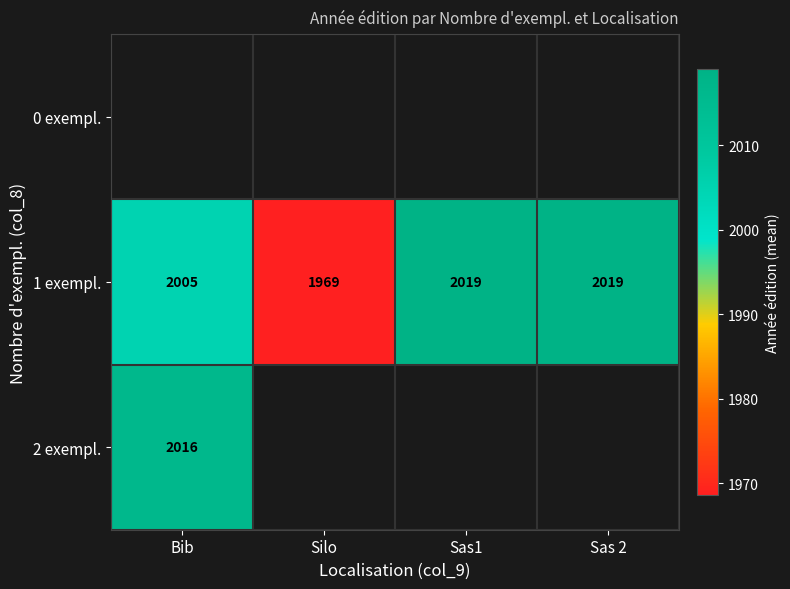

At which label is 2 exempl. closest to 2016?

Bib